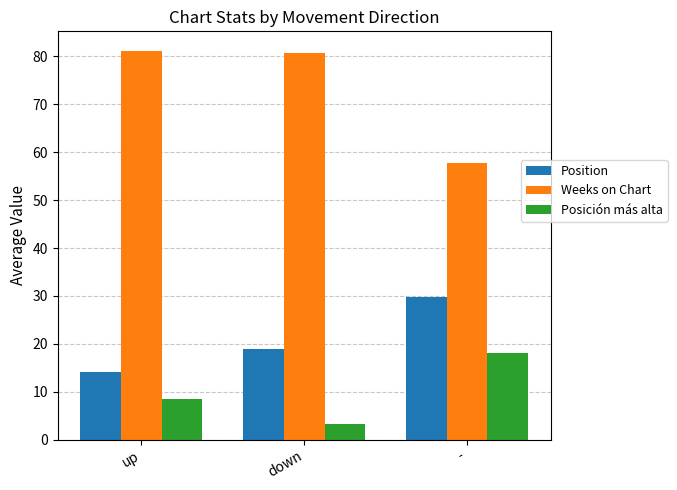

What is the minimum value shown in the chart?

3.4